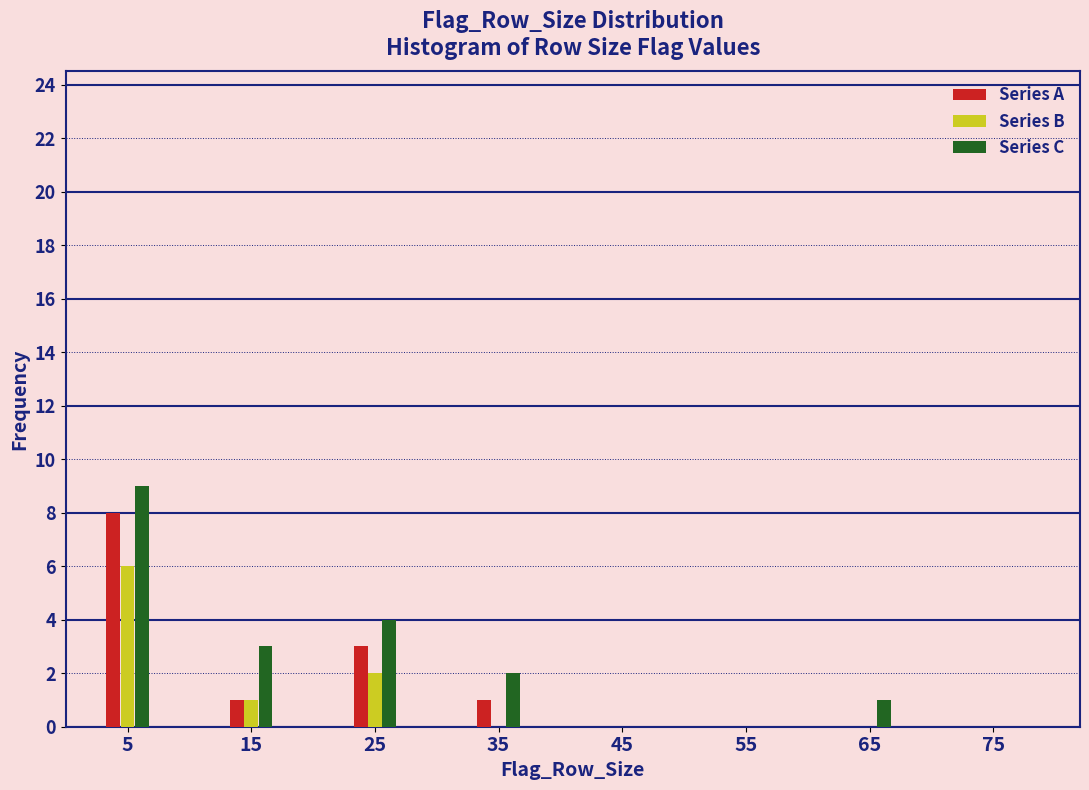

Reading left to right, extract all data points from this chart.

Series A: 5=8	15=1	25=3	35=1	45=0	55=0	65=0	75=0
Series B: 5=6	15=1	25=2	35=0	45=0	55=0	65=0	75=0
Series C: 5=9	15=3	25=4	35=2	45=0	55=0	65=1	75=0